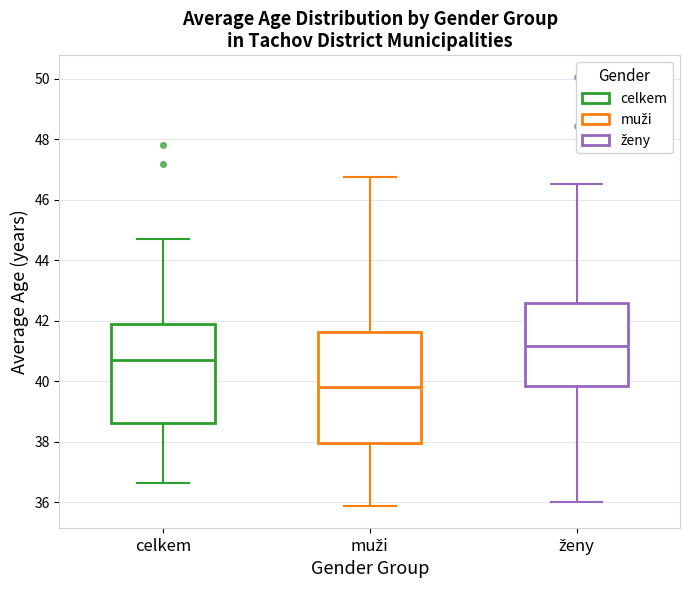

Reading left to right, read every box against the y-axis: the position of its median line, the range the box covers, and the ends of its whiskers. The values are not printed on the chart, so give them approximately, as read against the axis.

celkem: median 40.6, box 38.6 to 42.0, whiskers 36.6 to 44.8
muži: median 39.8, box 38.0 to 41.6, whiskers 35.8 to 46.8
ženy: median 41.2, box 39.8 to 42.6, whiskers 36.0 to 46.6